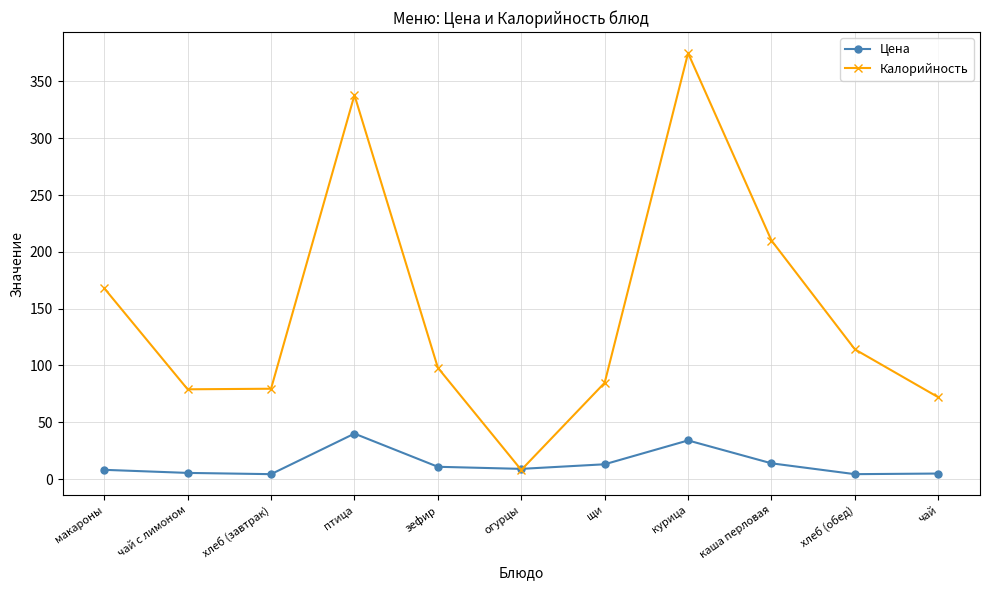

What are all the series names shown in the legend?

Цена, Калорийность